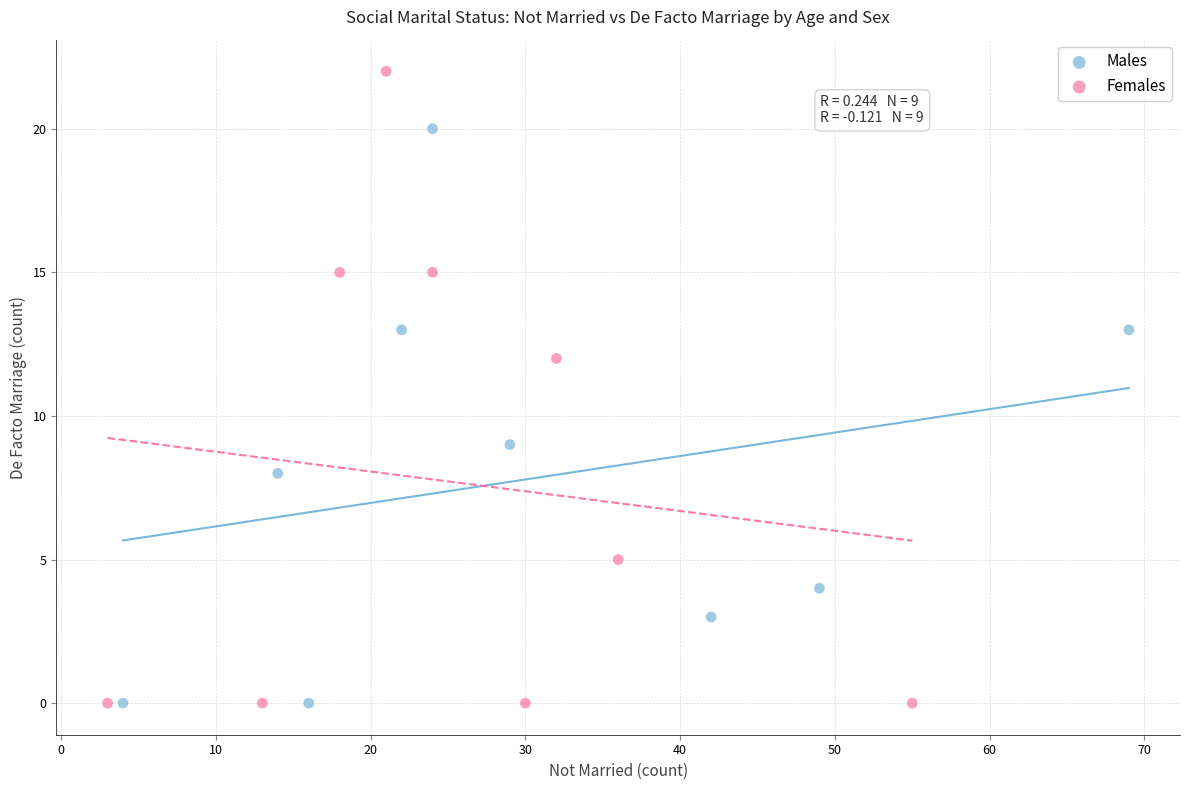

Which series has the widest spread of Y values?

Females